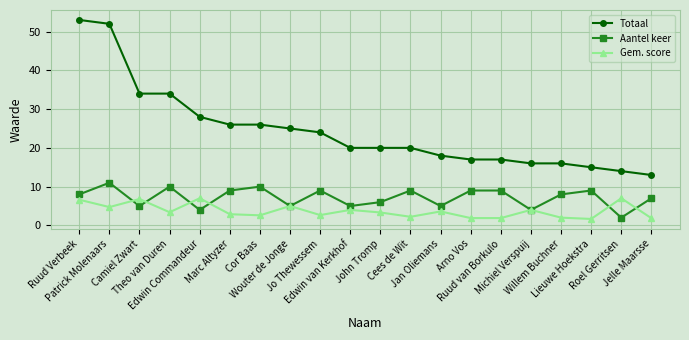

Which series has the largest total across all categories?

Totaal